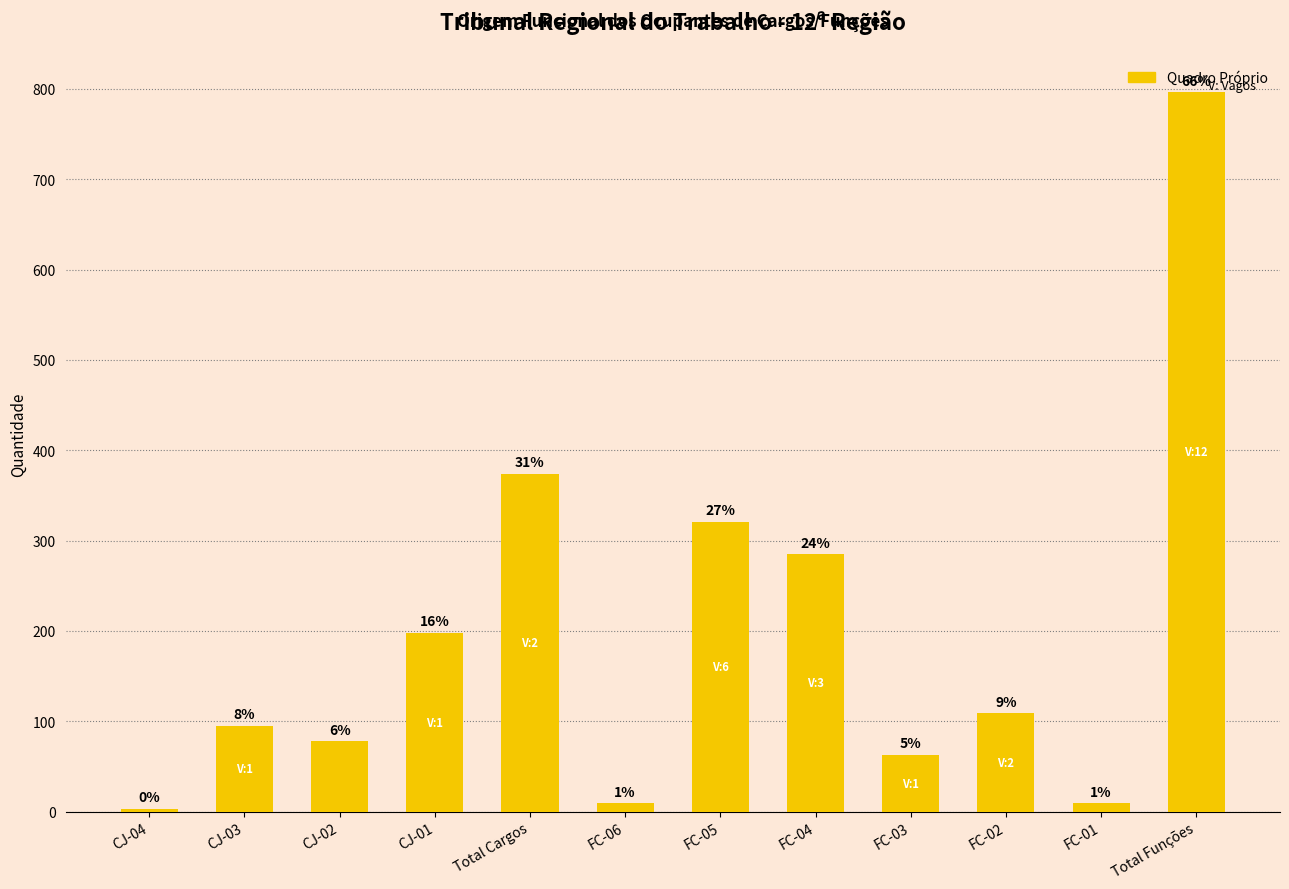

What is the maximum value shown in the chart?

796